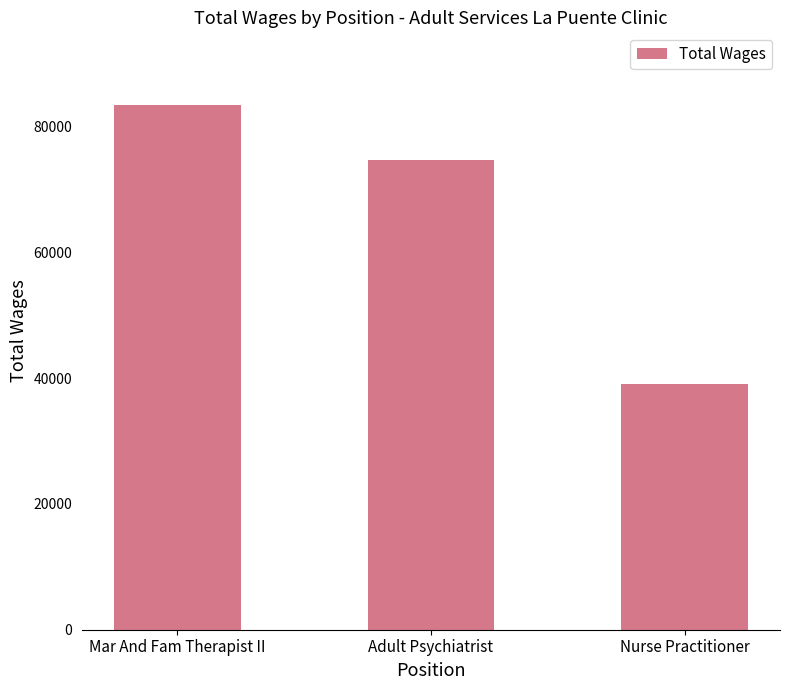

What is the label of the 1st bar from the left?

Mar And Fam Therapist II